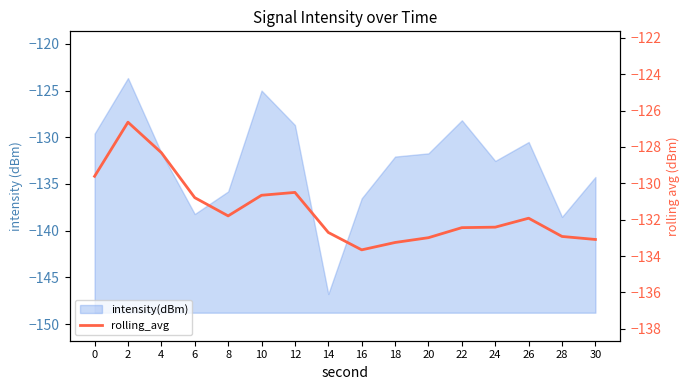

What is the change in value from 6 to 18?

-2.5